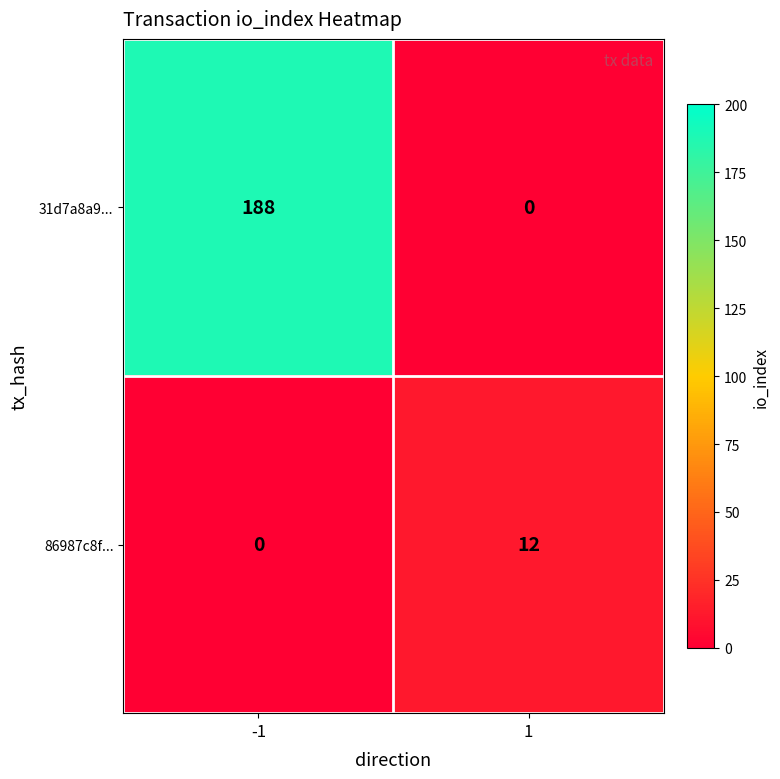

What is the spread (max minus min) of values at -1?

188